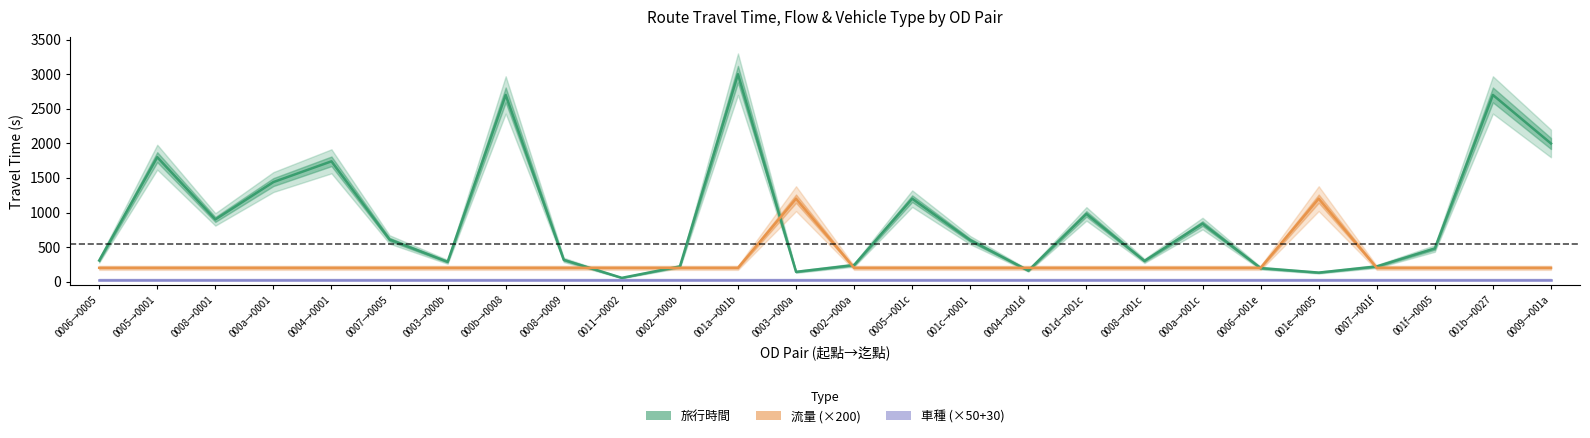

Reading left to right, extract all data points from this chart.

旅行時間: 306	1800	900	1440	1740	610	287	2700	315	55	220	3000	142	240	1200	600	160	980	300	840	196	131	220	480	2700	1998
流量 (×200): 200	200	200	200	200	200	200	200	200	200	200	200	1200	200	200	200	200	200	200	200	200	1200	200	200	200	200
車種 (×50+30): 30	30	30	30	30	30	30	30	30	30	30	30	30	30	30	30	30	30	30	30	30	30	30	30	30	30